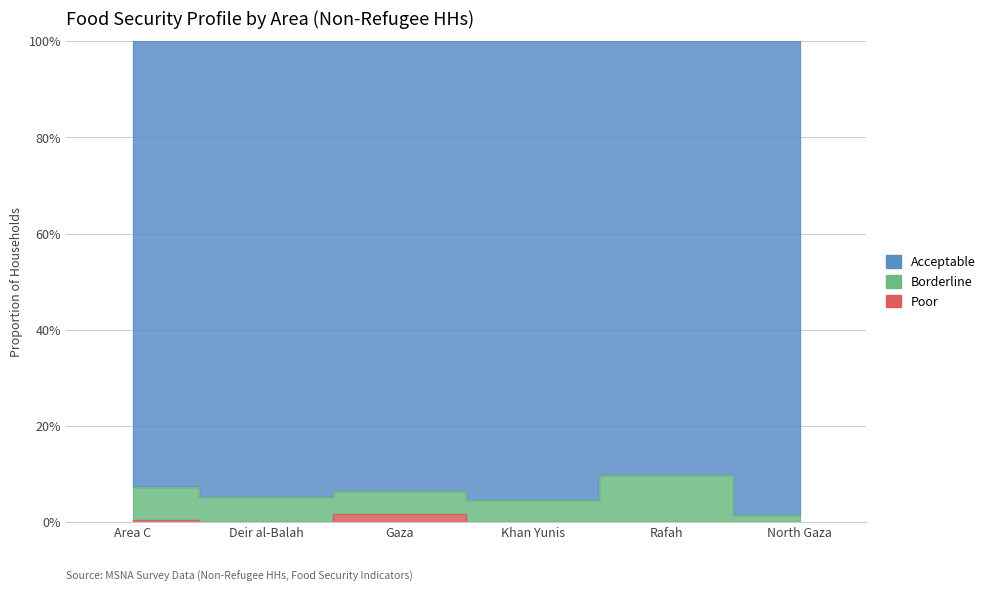

What is the difference between the second highest and minimum values in the Acceptable series?

0.1